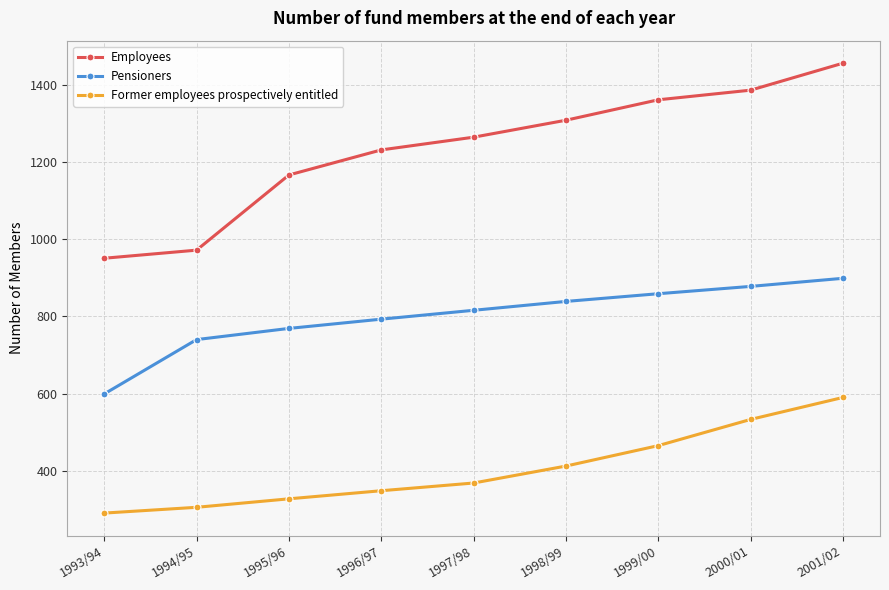

At which category is the sum across all series the highest?

2001/02